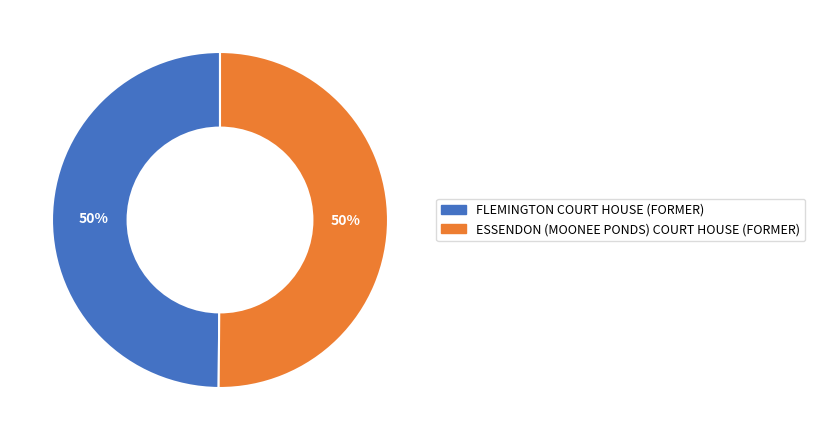

Do FLEMINGTON COURT HOUSE (FORMER) and ESSENDON (MOONEE PONDS) COURT HOUSE (FORMER) together represent more than half of the pie?

Yes